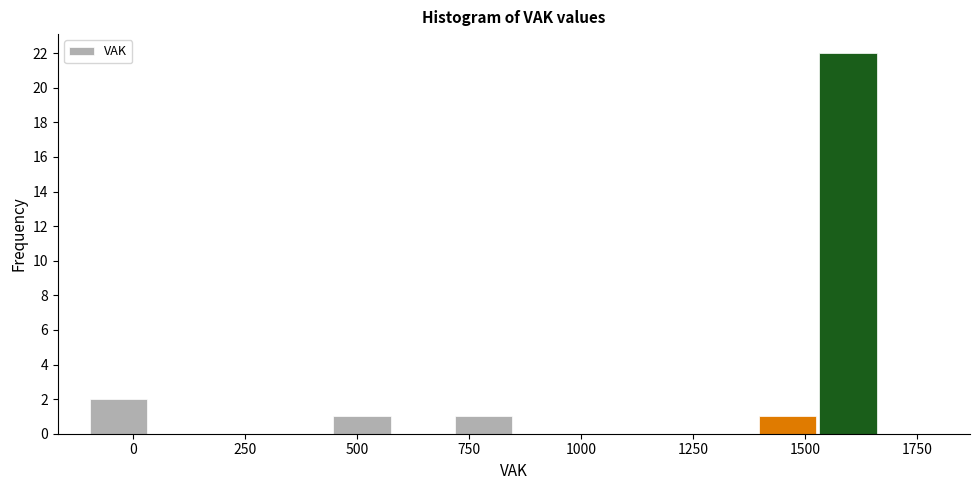

Read against the x-axis, roughly where is the centre of the tallest bar?

1600